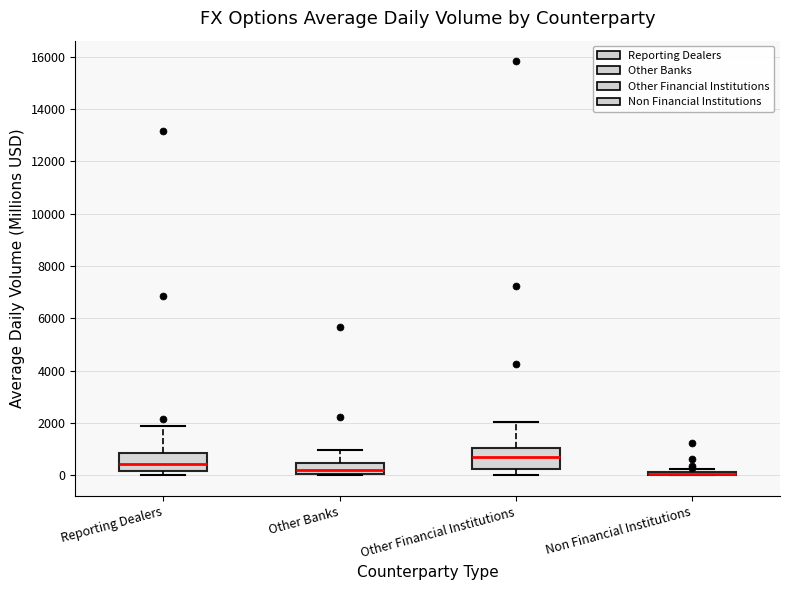

Where does the lower whisker of the box for Other Financial Institutions end on the y-axis? The values are not printed on the chart, so give them approximately, as read against the axis.

0